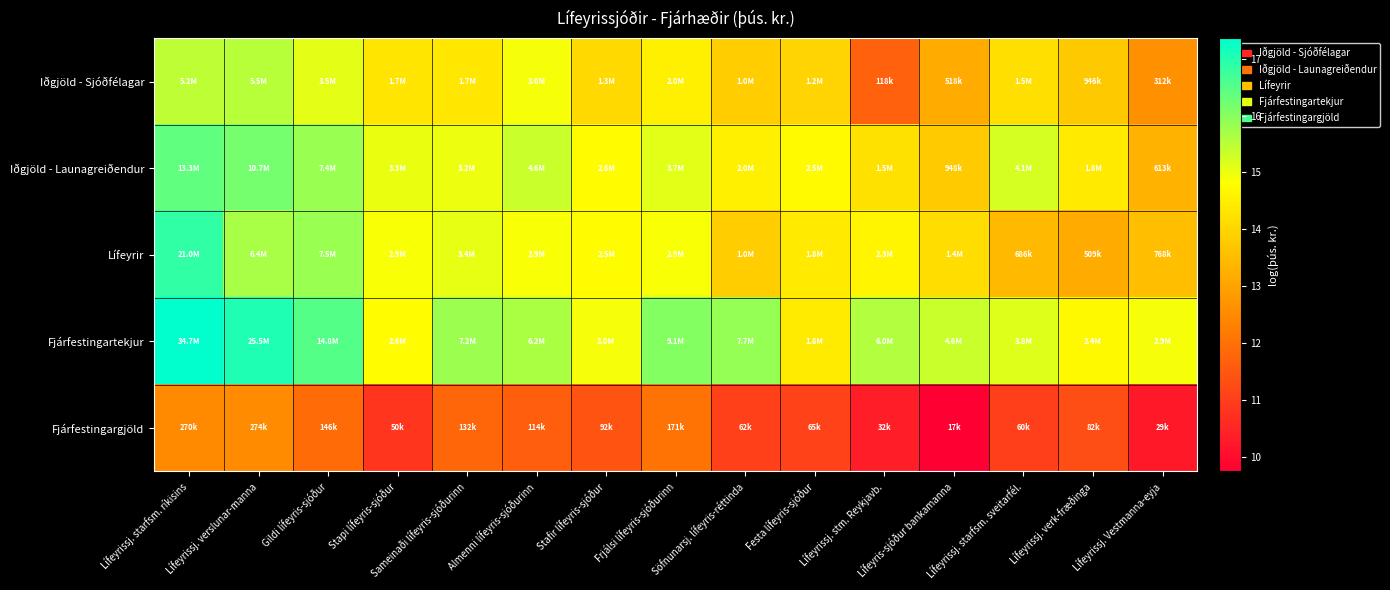

Reading left to right, what are all the values shown in this chart?

Iðgjöld - Sjóðfélagar: Lífeyrissj. starfsm. ríkisins=15.5	Lífeyrissj. verslunar-manna=15.5	Gildi lífeyris-sjóður=15.1	Stapi lífeyris-sjóður=14.3	Sameinaði lífeyris-sjóðurinn=14.4	Almenni lífeyris-sjóðurinn=14.9	Stafir lífeyris-sjóður=14.1	Frjálsi lífeyris-sjóðurinn=14.5	Söfnunarsj. lífeyris-réttinda=13.8	Festa lífeyris-sjóður=14.0	Lífeyrissj. stm. Reykjavb.=11.7	Lífeyris-sjóður bankamanna=13.2	Lífeyrissj. starfsm. sveitarfél.=14.2	Lífeyrissj. verk-fræðinga=13.8	Lífeyrissj. Vestmanna-eyja=12.7
Iðgjöld - Launagreiðendur: Lífeyrissj. starfsm. ríkisins=16.4	Lífeyrissj. verslunar-manna=16.2	Gildi lífeyris-sjóður=15.8	Stapi lífeyris-sjóður=15.0	Sameinaði lífeyris-sjóðurinn=15.0	Almenni lífeyris-sjóðurinn=15.3	Stafir lífeyris-sjóður=14.8	Frjálsi lífeyris-sjóðurinn=15.1	Söfnunarsj. lífeyris-réttinda=14.5	Festa lífeyris-sjóður=14.7	Lífeyrissj. stm. Reykjavb.=14.2	Lífeyris-sjóður bankamanna=13.8	Lífeyrissj. starfsm. sveitarfél.=15.2	Lífeyrissj. verk-fræðinga=14.4	Lífeyrissj. Vestmanna-eyja=13.3
Lífeyrir: Lífeyrissj. starfsm. ríkisins=16.9	Lífeyrissj. verslunar-manna=15.7	Gildi lífeyris-sjóður=15.8	Stapi lífeyris-sjóður=14.9	Sameinaði lífeyris-sjóðurinn=15.0	Almenni lífeyris-sjóðurinn=14.9	Stafir lífeyris-sjóður=14.7	Frjálsi lífeyris-sjóðurinn=14.9	Söfnunarsj. lífeyris-réttinda=13.8	Festa lífeyris-sjóður=14.4	Lífeyrissj. stm. Reykjavb.=14.6	Lífeyris-sjóður bankamanna=14.2	Lífeyrissj. starfsm. sveitarfél.=13.4	Lífeyrissj. verk-fræðinga=13.1	Lífeyrissj. Vestmanna-eyja=13.6
Fjárfestingartekjur: Lífeyrissj. starfsm. ríkisins=17.4	Lífeyrissj. verslunar-manna=17.1	Gildi lífeyris-sjóður=16.5	Stapi lífeyris-sjóður=14.8	Sameinaði lífeyris-sjóðurinn=15.8	Almenni lífeyris-sjóðurinn=15.6	Stafir lífeyris-sjóður=14.9	Frjálsi lífeyris-sjóðurinn=16.0	Söfnunarsj. lífeyris-réttinda=15.9	Festa lífeyris-sjóður=14.4	Lífeyrissj. stm. Reykjavb.=15.6	Lífeyris-sjóður bankamanna=15.4	Lífeyrissj. starfsm. sveitarfél.=15.1	Lífeyrissj. verk-fræðinga=14.7	Lífeyrissj. Vestmanna-eyja=14.9
Fjárfestingargjöld: Lífeyrissj. starfsm. ríkisins=12.5	Lífeyrissj. verslunar-manna=12.5	Gildi lífeyris-sjóður=11.9	Stapi lífeyris-sjóður=10.8	Sameinaði lífeyris-sjóðurinn=11.8	Almenni lífeyris-sjóðurinn=11.6	Stafir lífeyris-sjóður=11.4	Frjálsi lífeyris-sjóðurinn=12.1	Söfnunarsj. lífeyris-réttinda=11.0	Festa lífeyris-sjóður=11.1	Lífeyrissj. stm. Reykjavb.=10.4	Lífeyris-sjóður bankamanna=9.7	Lífeyrissj. starfsm. sveitarfél.=11.0	Lífeyrissj. verk-fræðinga=11.3	Lífeyrissj. Vestmanna-eyja=10.3